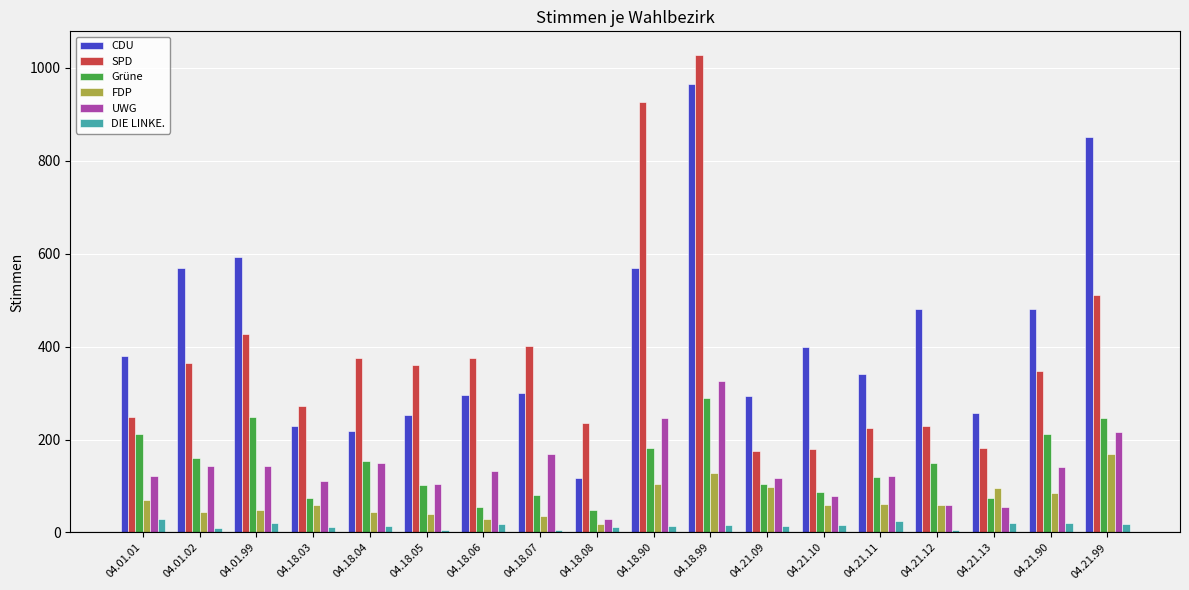

Rank the series by their maximum value, from highest to lowest.

SPD, CDU, UWG, Grüne, FDP, DIE LINKE.